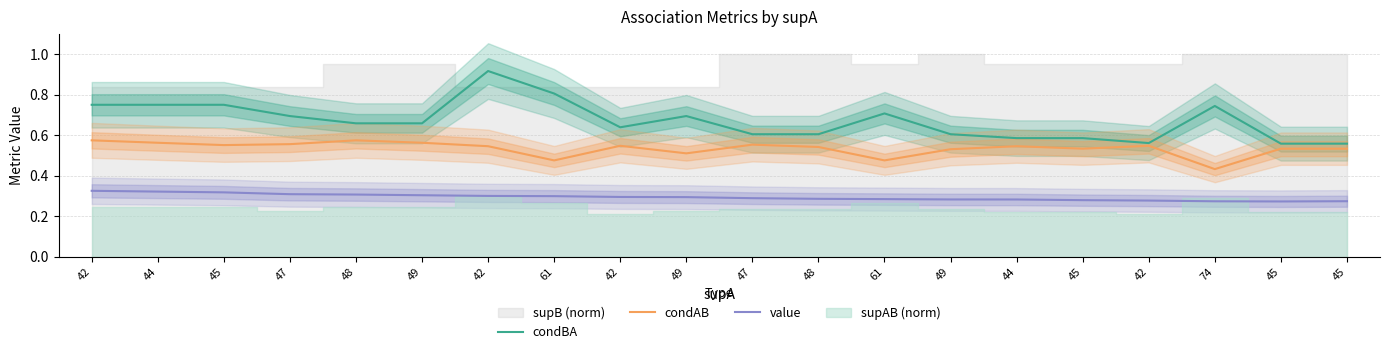

True or false: condAB has more than 0 points higher than both neighbors.

True